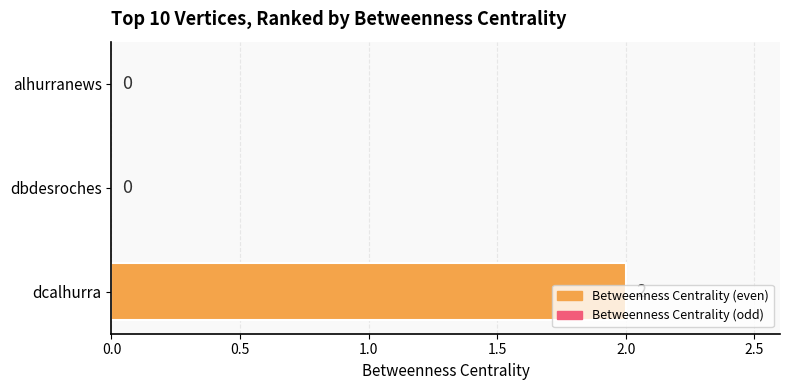

Are the bars horizontal?

Yes